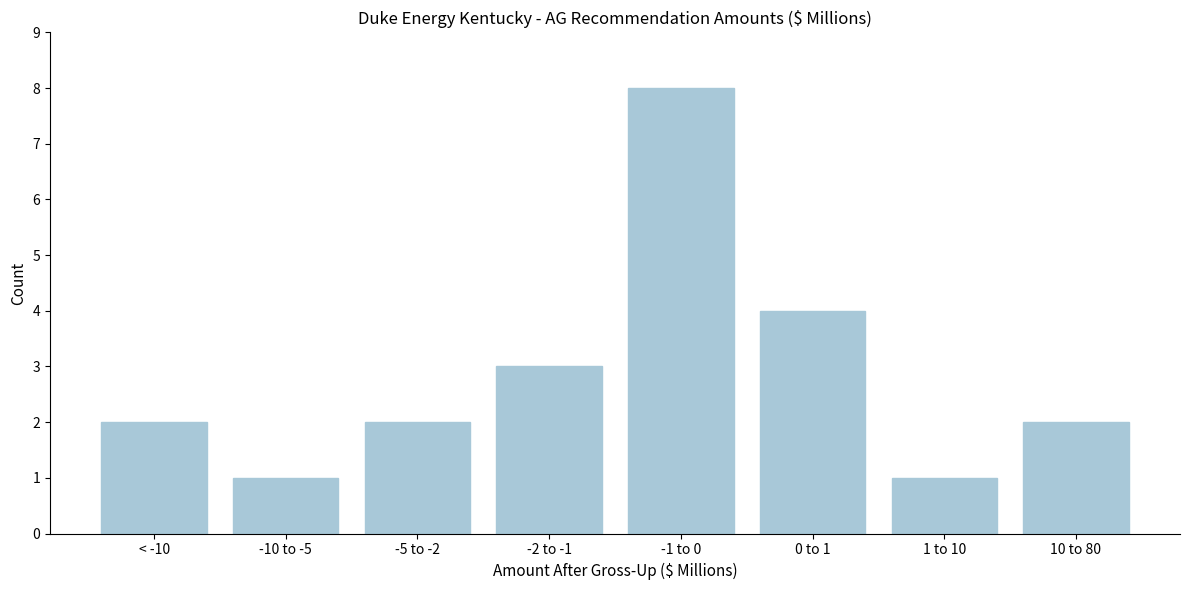

Reading left to right, list all the values displayed in this chart.

2	1	2	3	8	4	1	2